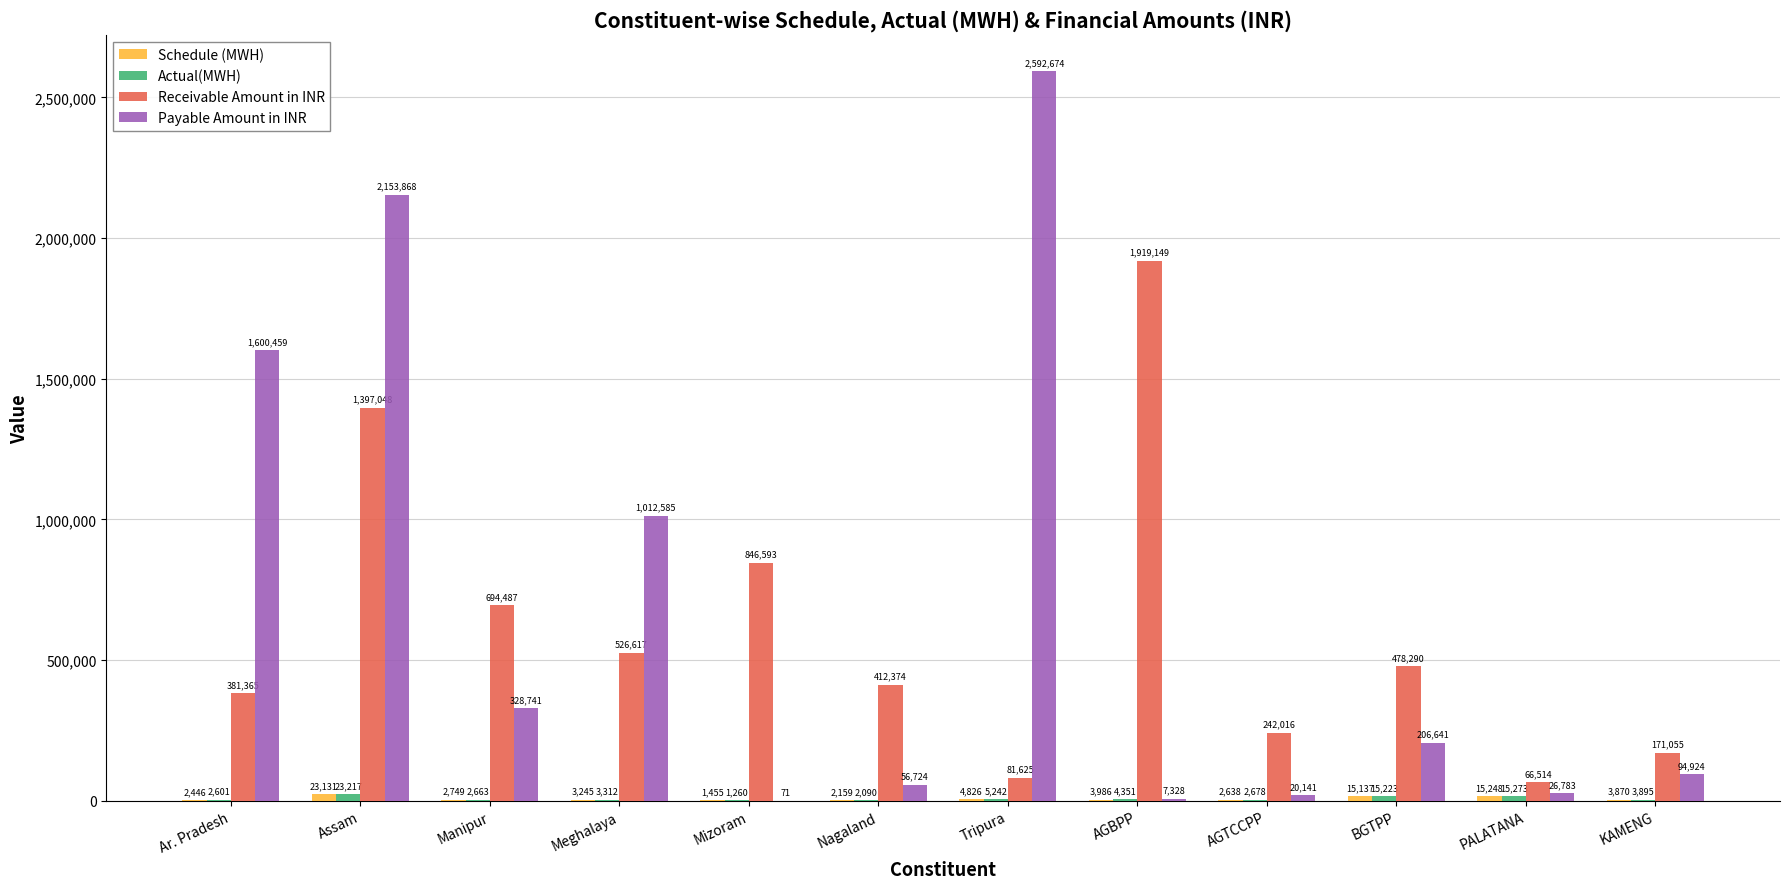

How many categories are shown in the chart?

12